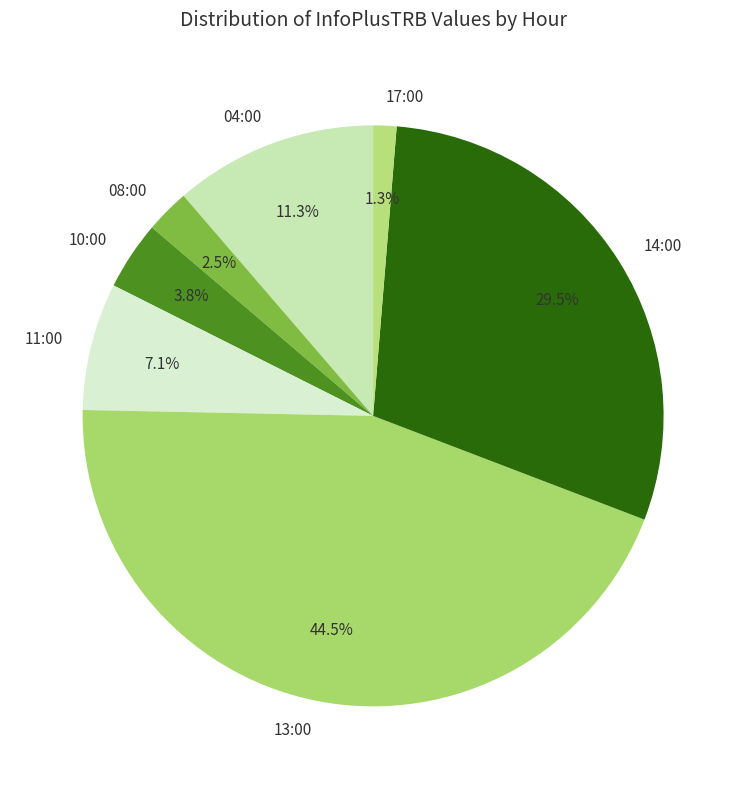

To the nearest percent, what percentage of the pie is 17:00?

1%